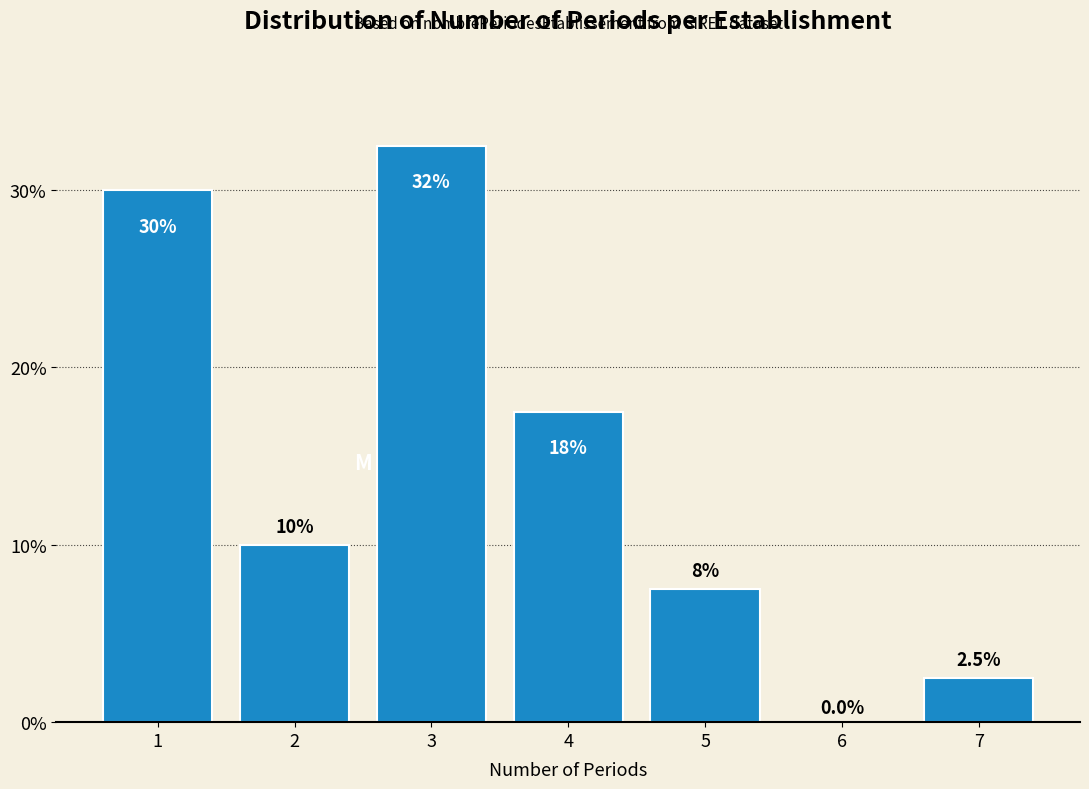

Reading left to right, transcribe all the data shown in this chart.

1=30.0	2=10.0	3=32.5	4=17.5	5=7.5	6=0.0	7=2.5